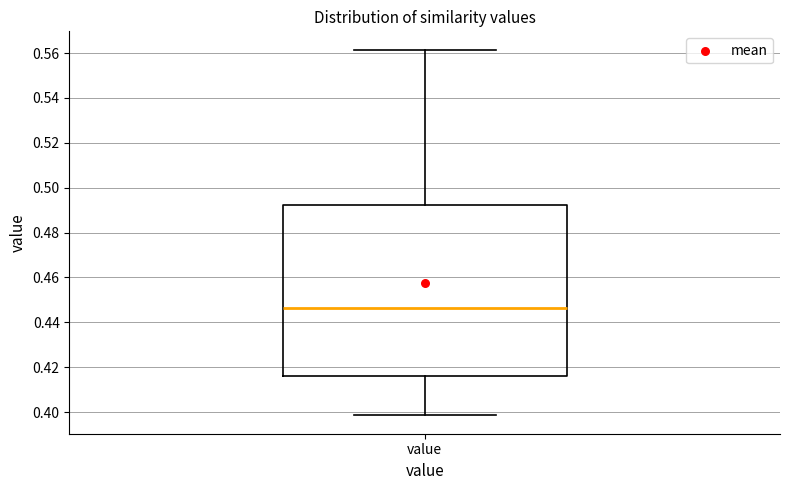

Where is the upper edge of the box for value on the y-axis? The values are not printed on the chart, so give them approximately, as read against the axis.

0.492